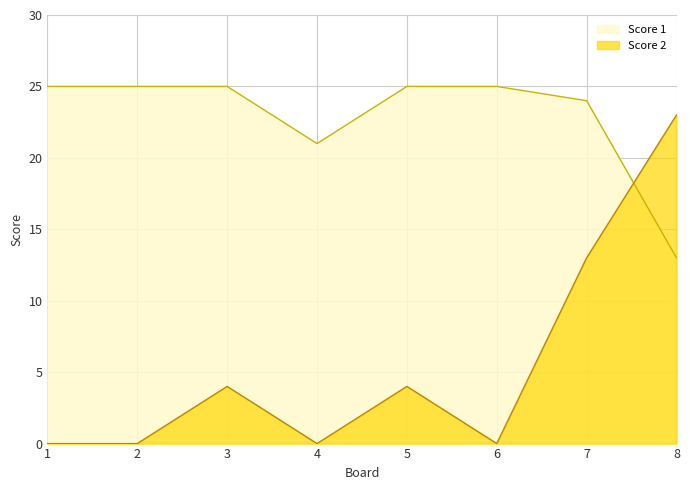

What is the value of the Score 2 point at the 7th from the left?

13